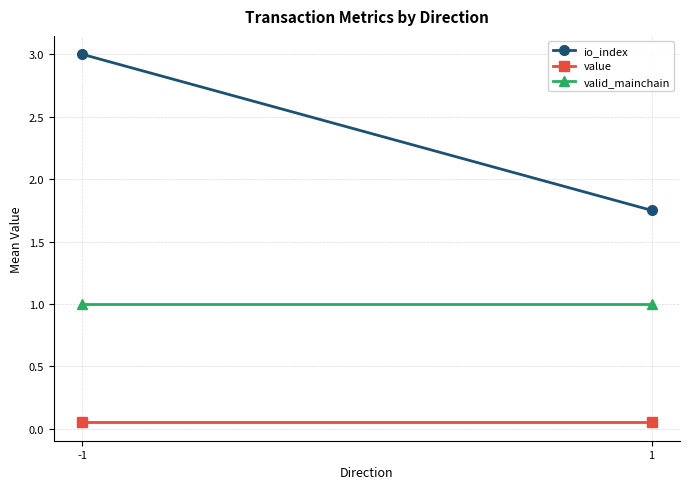

What is the total value across all series at -1?

4.1